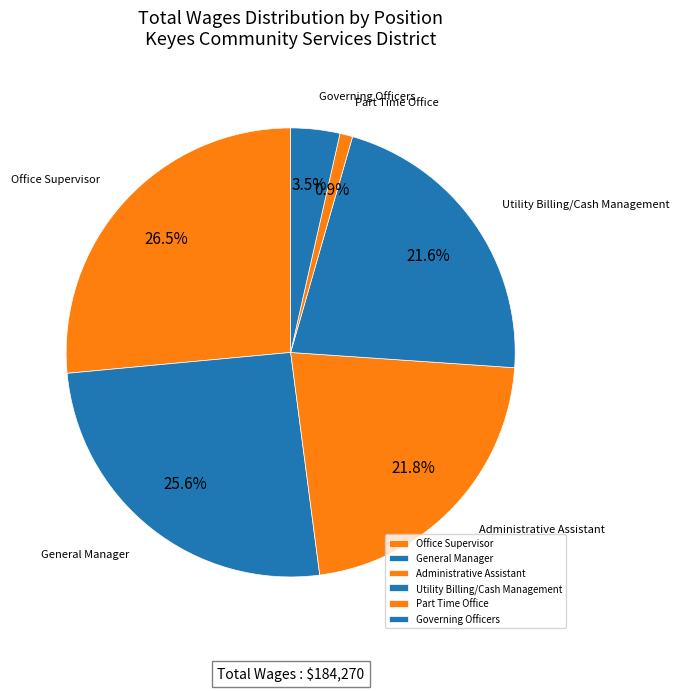

What is the largest slice in the pie chart?

Office Supervisor